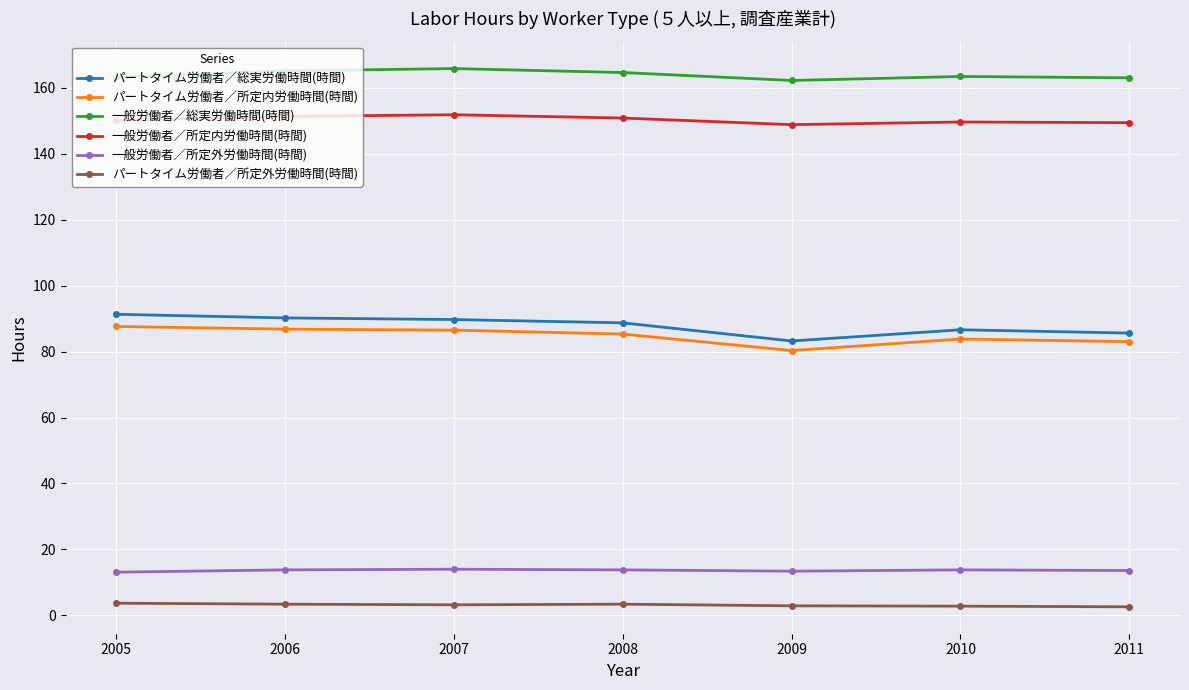

In 一般労働者／所定外労働時間(時間), how many points are lower than both neighbors (excluding endpoints)?

1